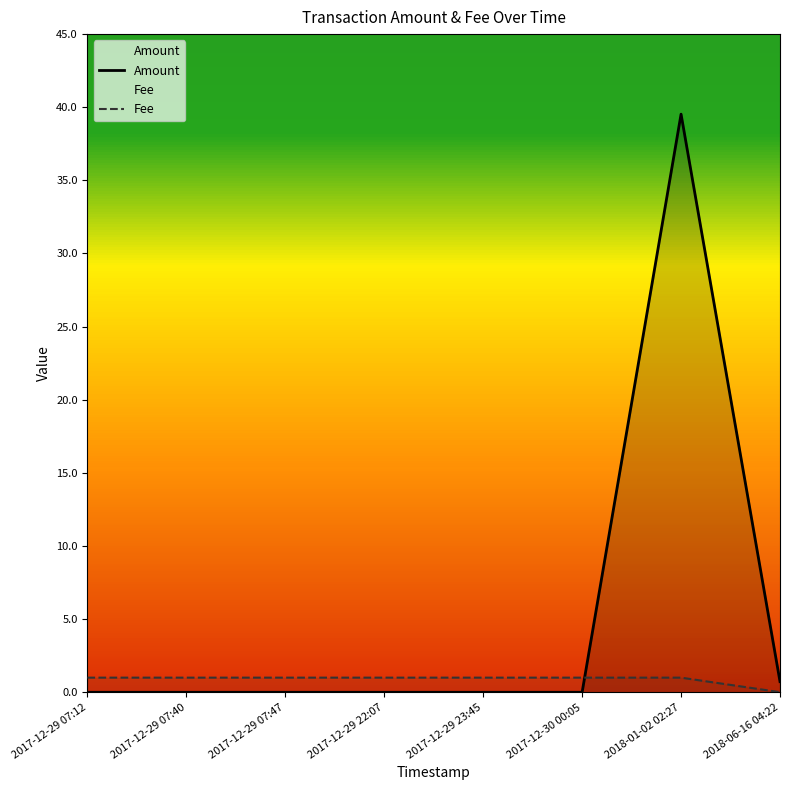

Which series has the widest spread of values?

Amount